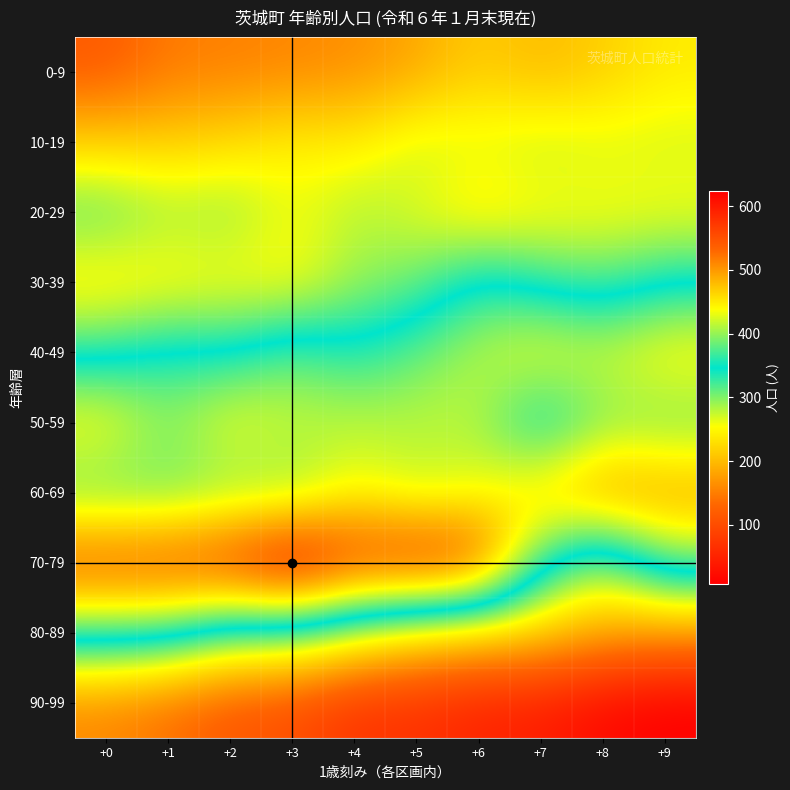

At +6, list the series in order from smallest to largest.

90-99, 0-9, 80-89, 20-29, 10-19, 30-39, 50-59, 40-49, 60-69, 70-79